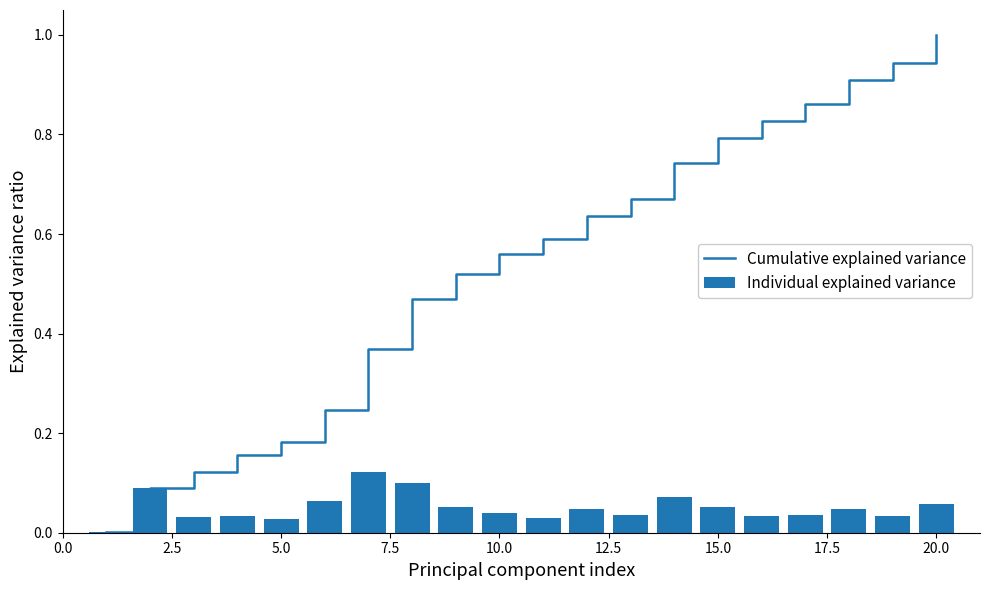

What is the sum of all Individual explained variance values?

1.0